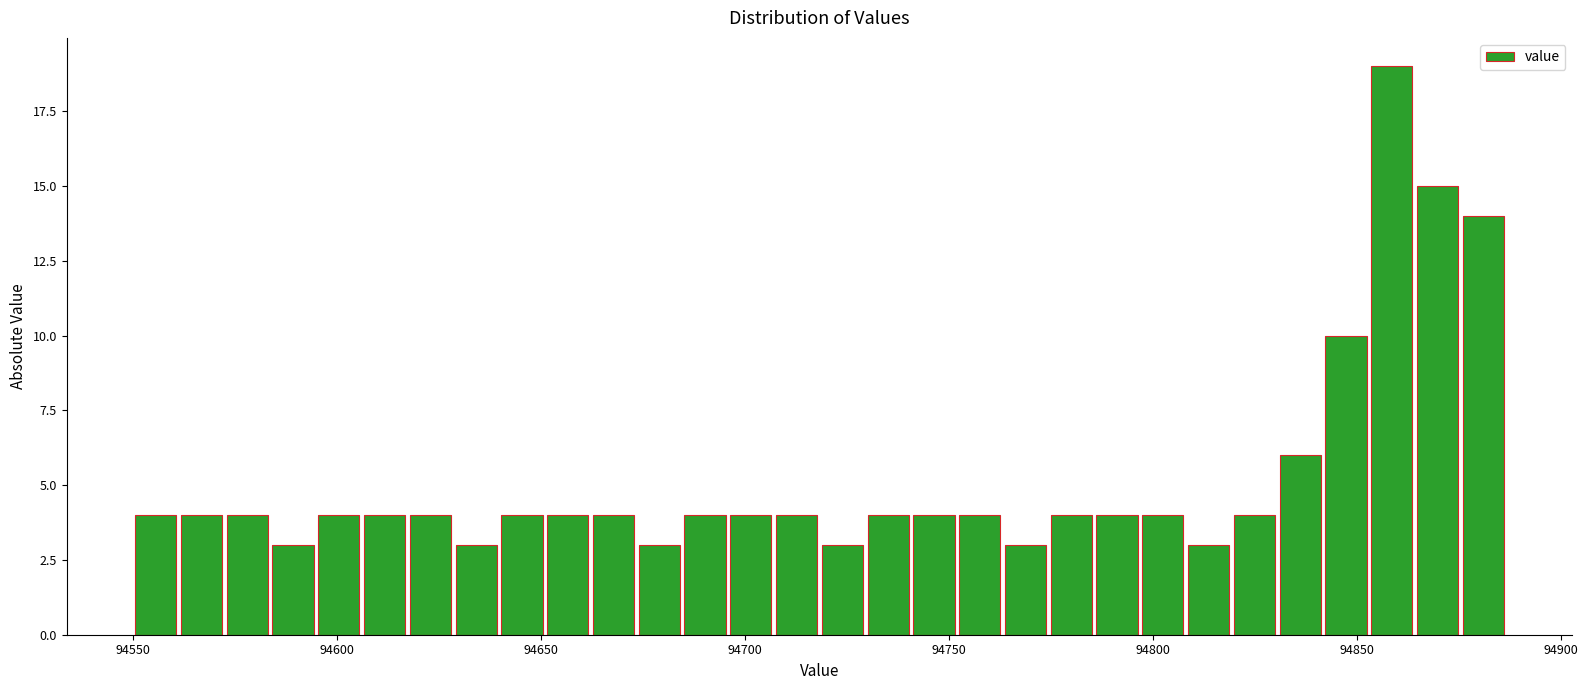

Around what value on the x-axis is the tallest bar? Give the approximate position of its centre, as read against the axis.

94860